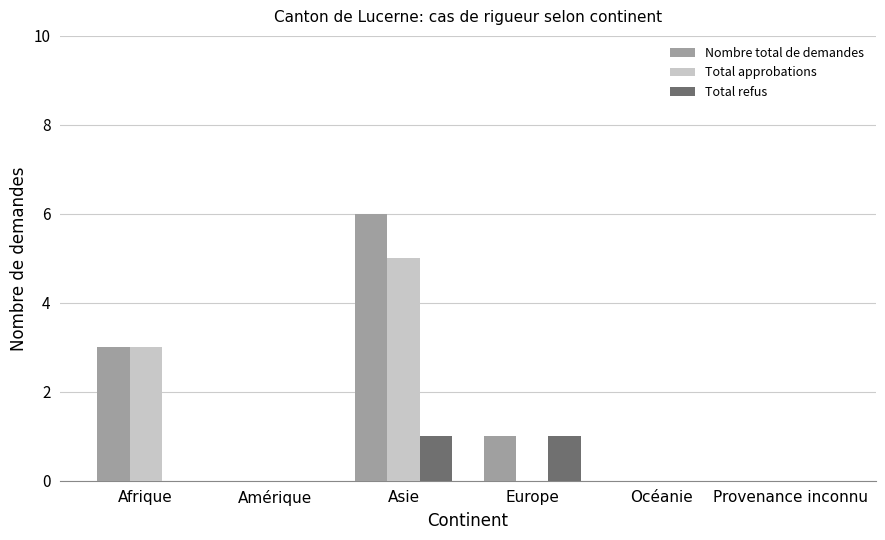

Does the chart contain stacked bars?

No